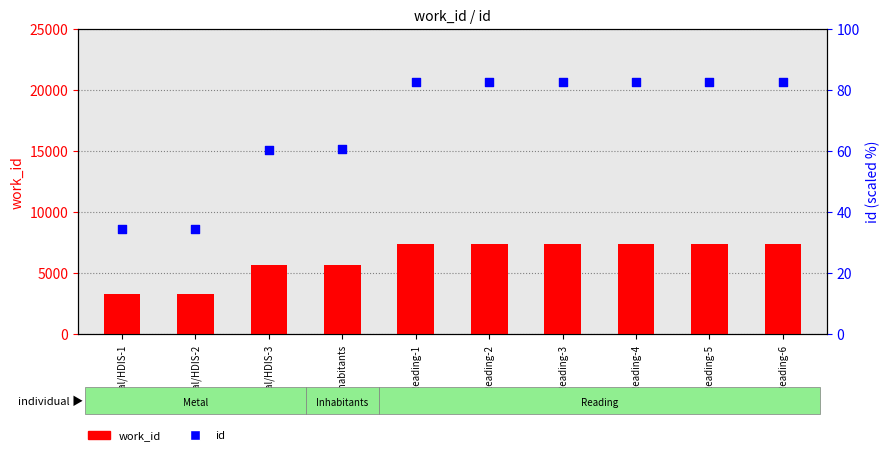

Which series reaches the minimum Y coordinate?

id (scaled %)